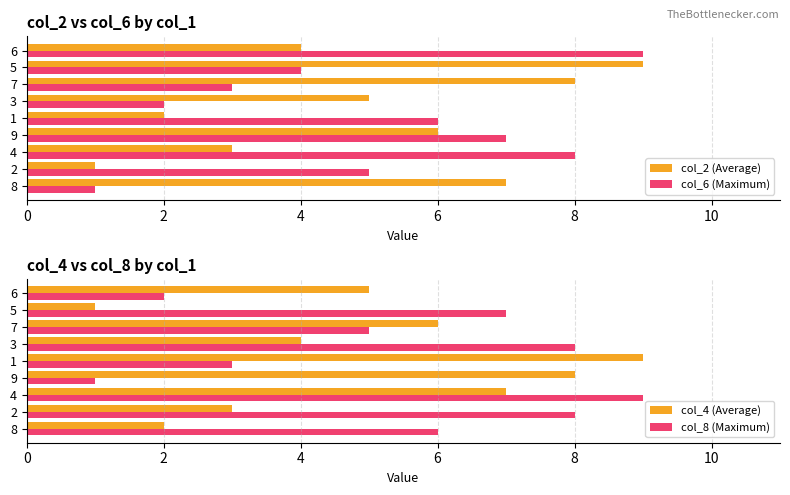

Count the col_2 (Average) values in the range 3 to 7.

5